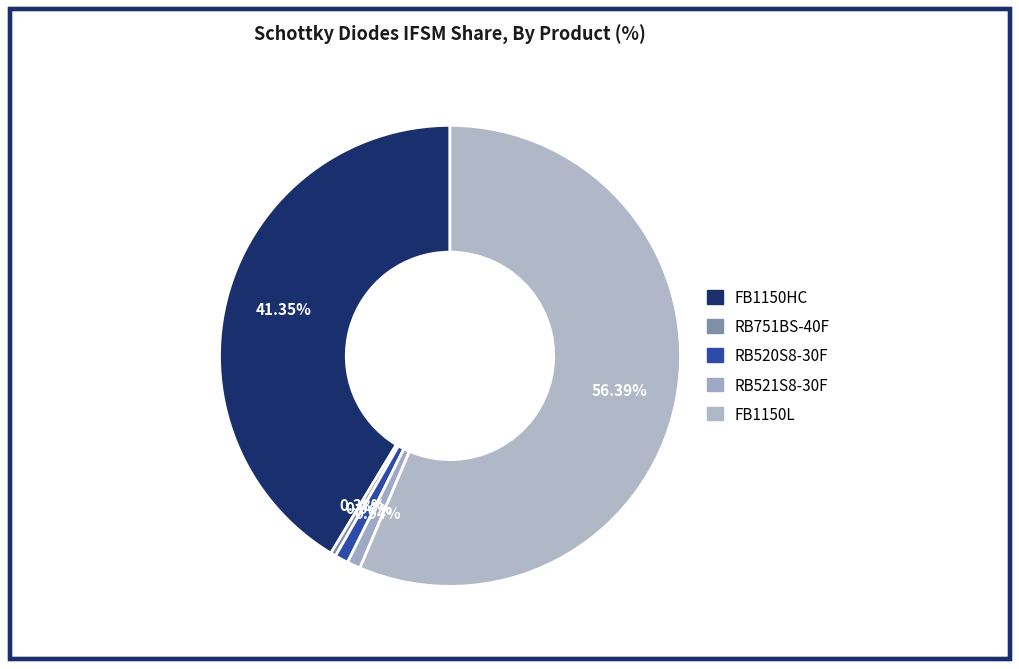

Does FB1150L represent more than half of the total?

Yes